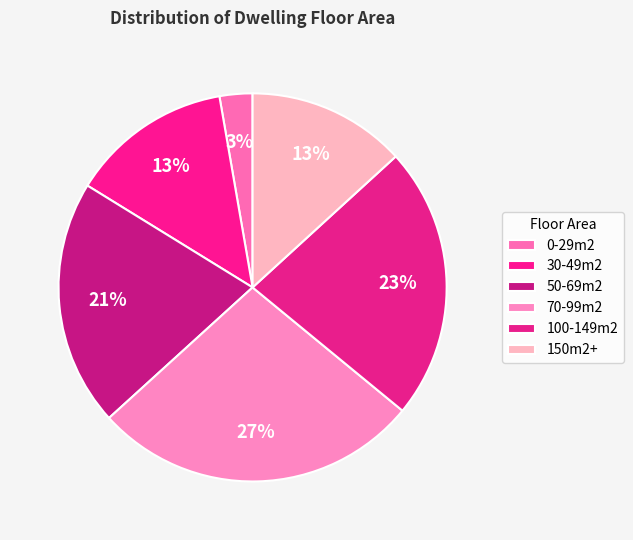

Which category has the biggest portion of the pie?

70-99m2